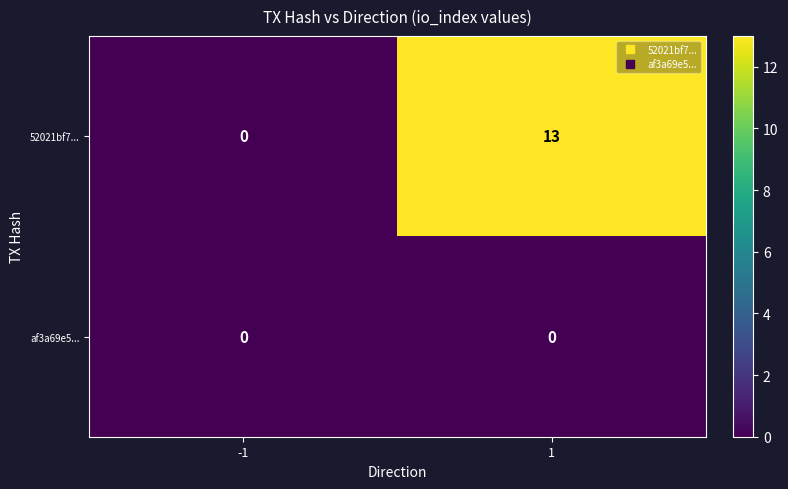

What is the maximum value shown in the chart?

13